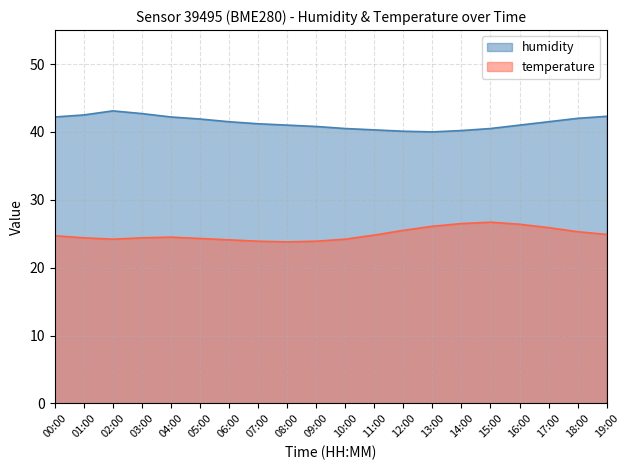

True or false: temperature and humidity intersect in this chart.

False